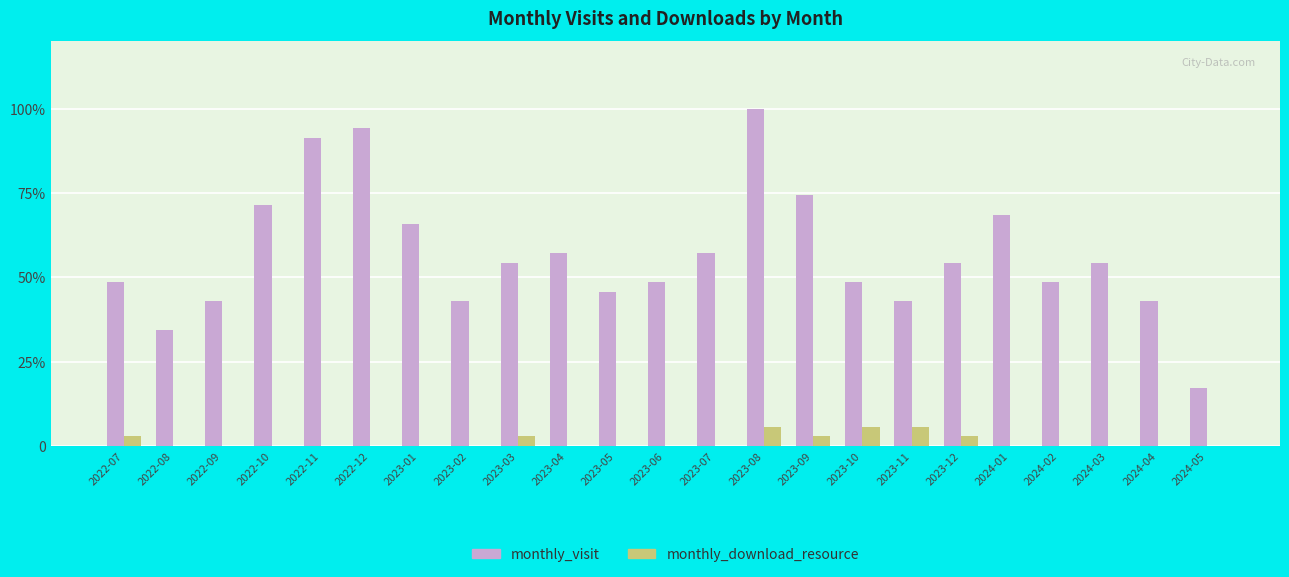

What is the spread (max minus min) of values at 2023-02?

15